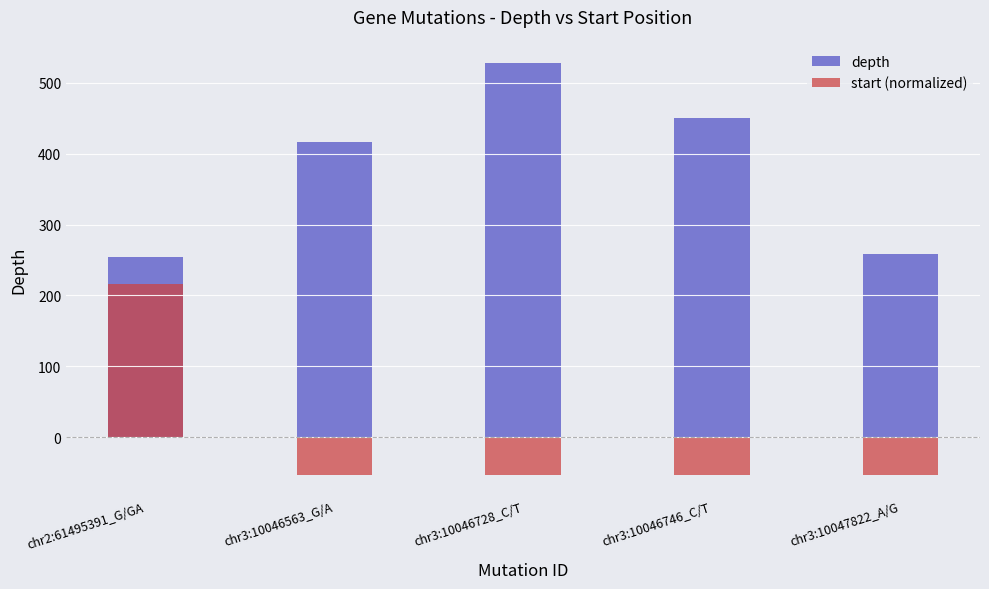

How many bars are there in each group?

2